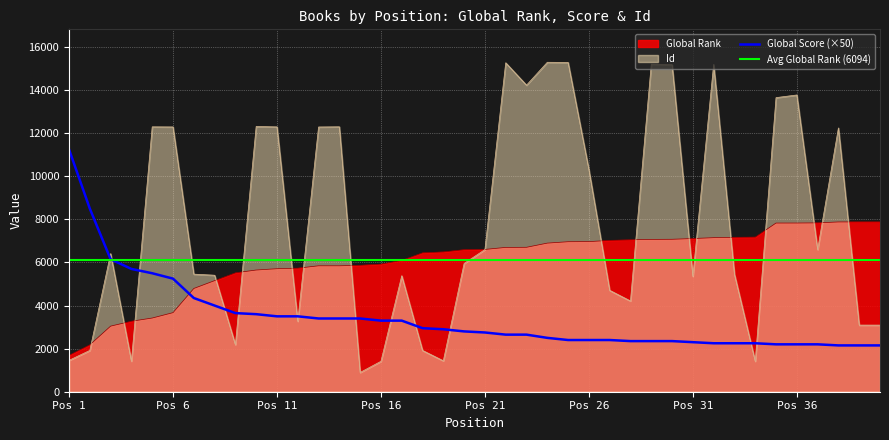

What is the minimum value for Global Rank?

1690